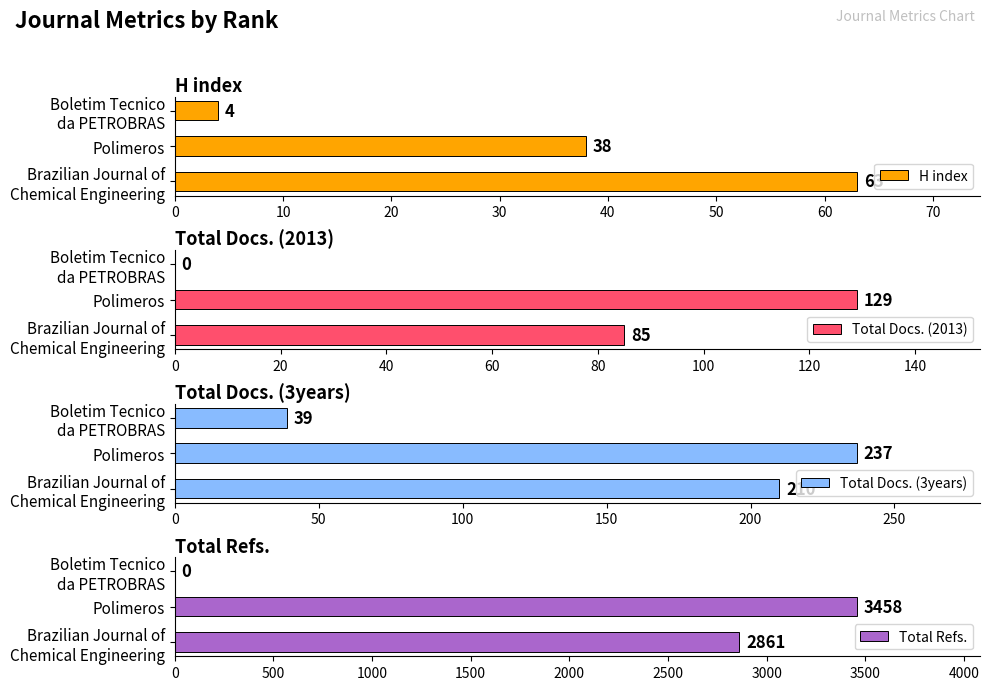

The value of Total Docs. (2013) at Polimeros is 217. True or false?

False